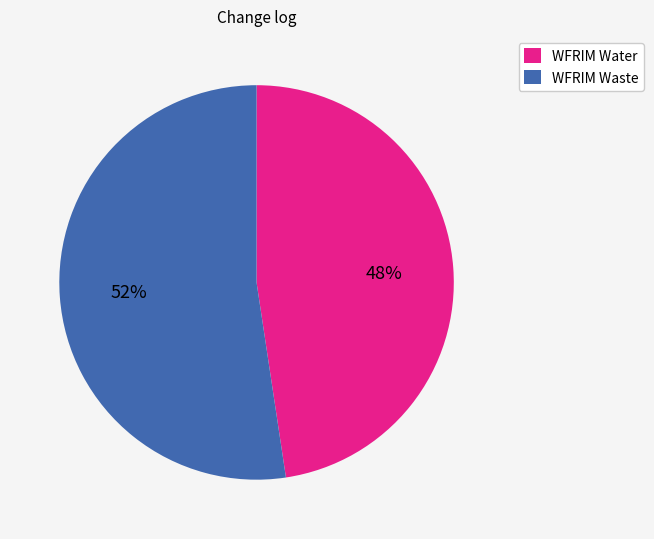

Does WFRIM Water represent more than half of the total?

No